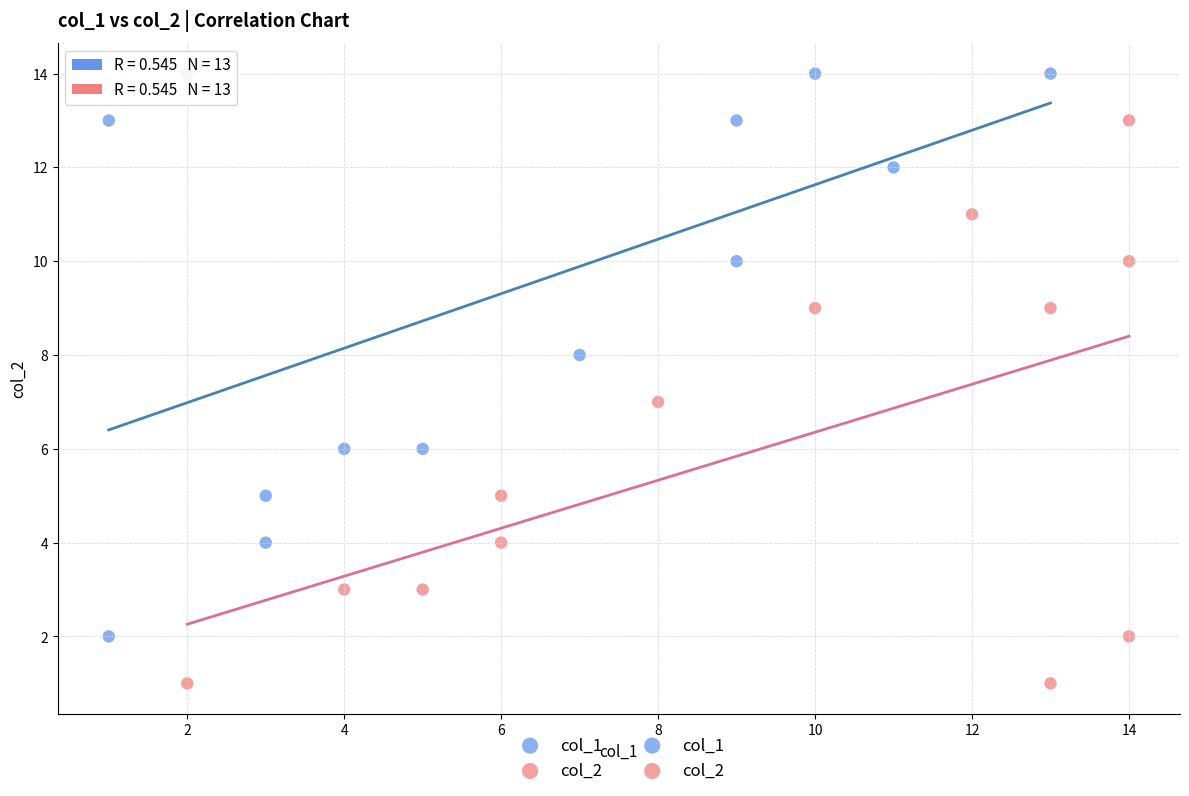

Which series contains the lowest Y value?

col_2